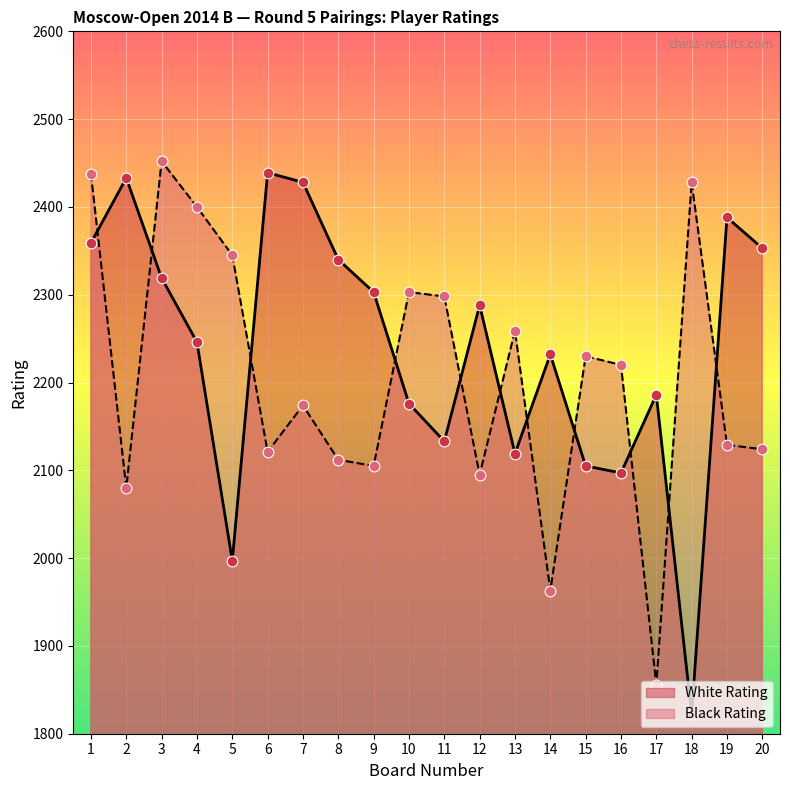

Is the value of Black Rating at 16 greater than the value of White Rating at 15?

Yes